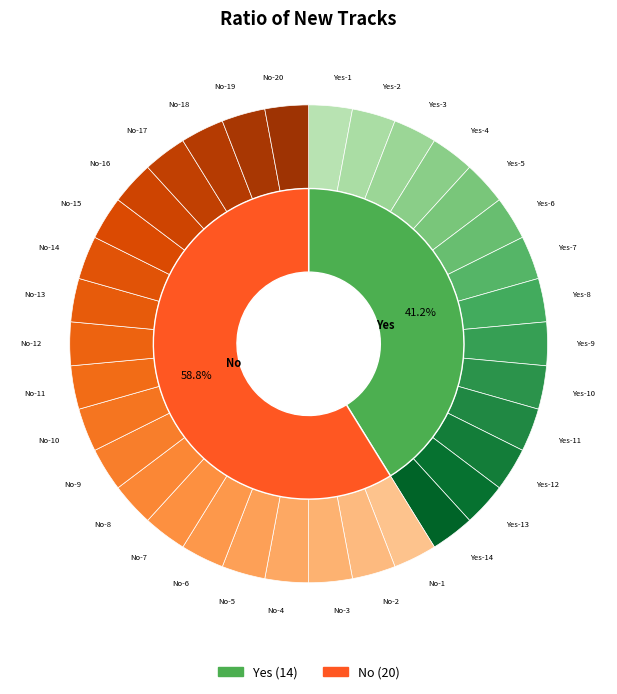

Is there any slice that represents more than half of the pie?

Yes